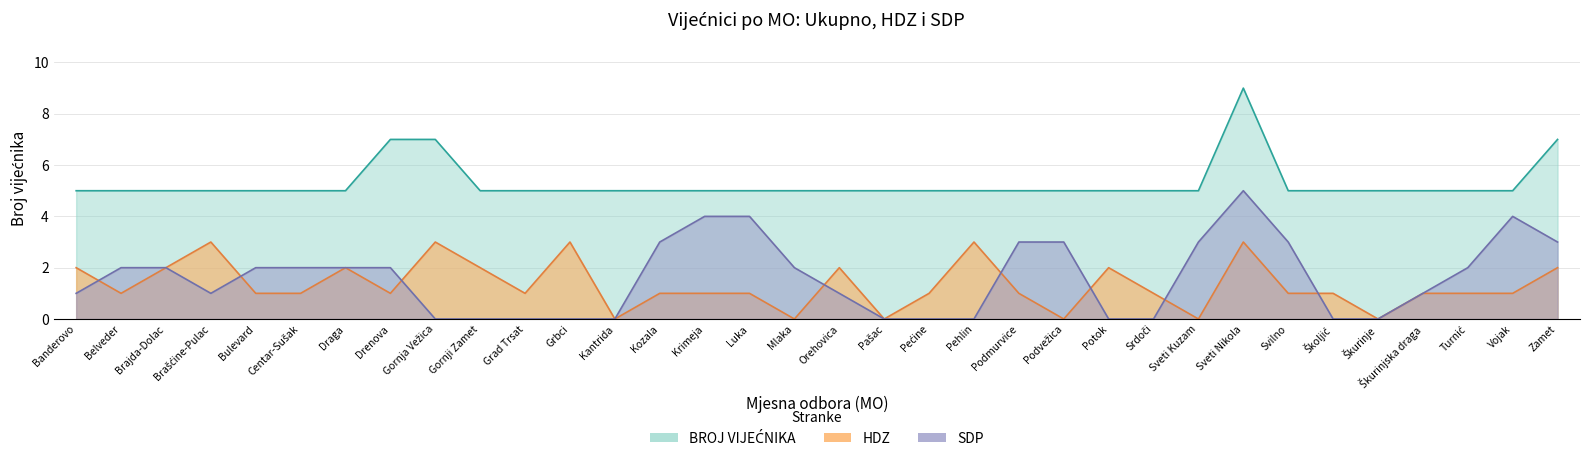

The SDP series shows 2 at Brašćine-Pulac. True or false?

False